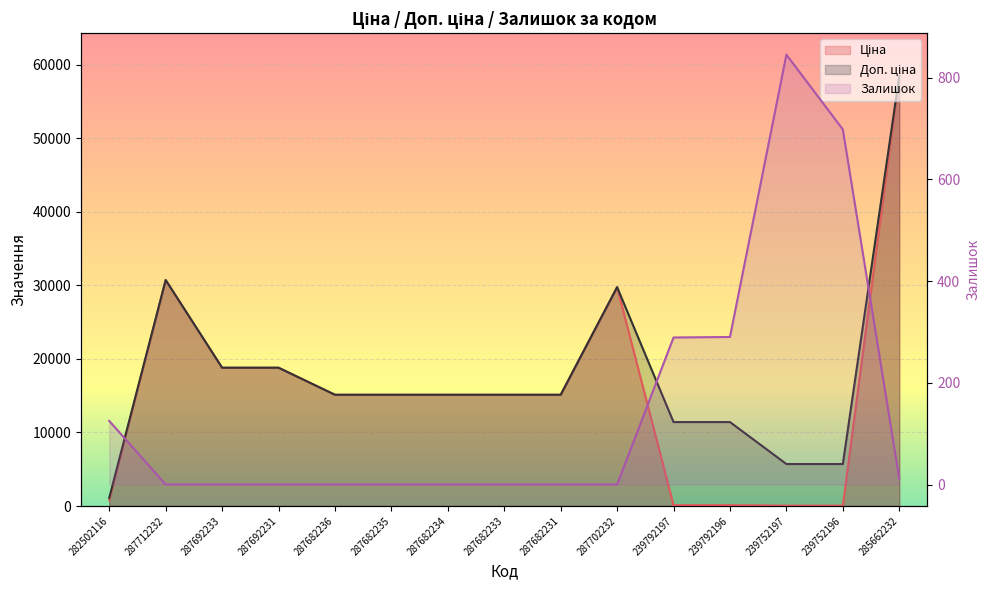

Does the chart display data point markers on the line(s)?

No